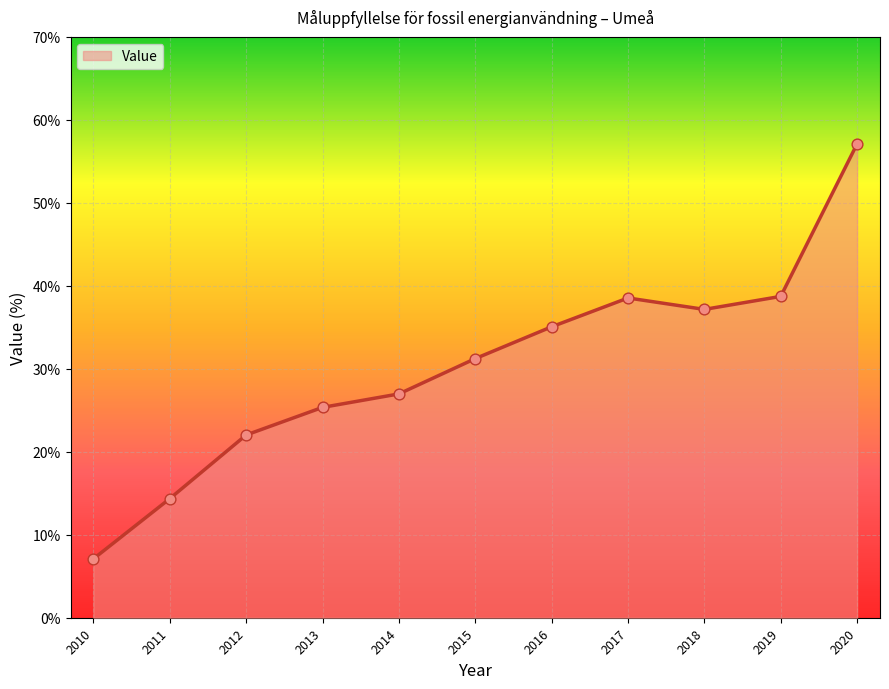

Which has a higher value, 2020 or 2018?

2020